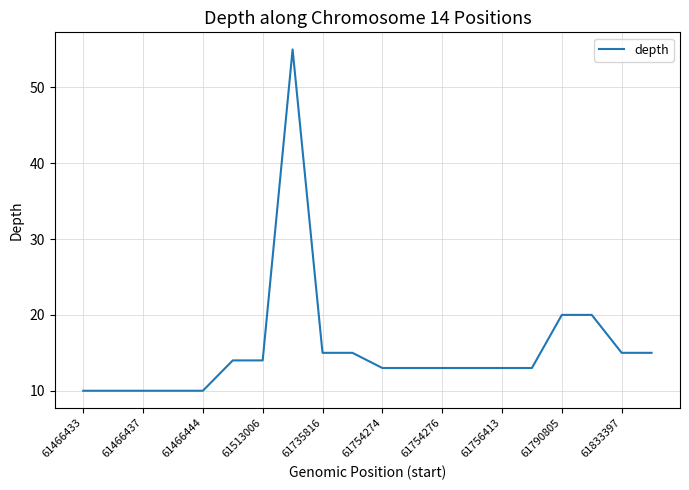

What is the smallest value displayed?

10